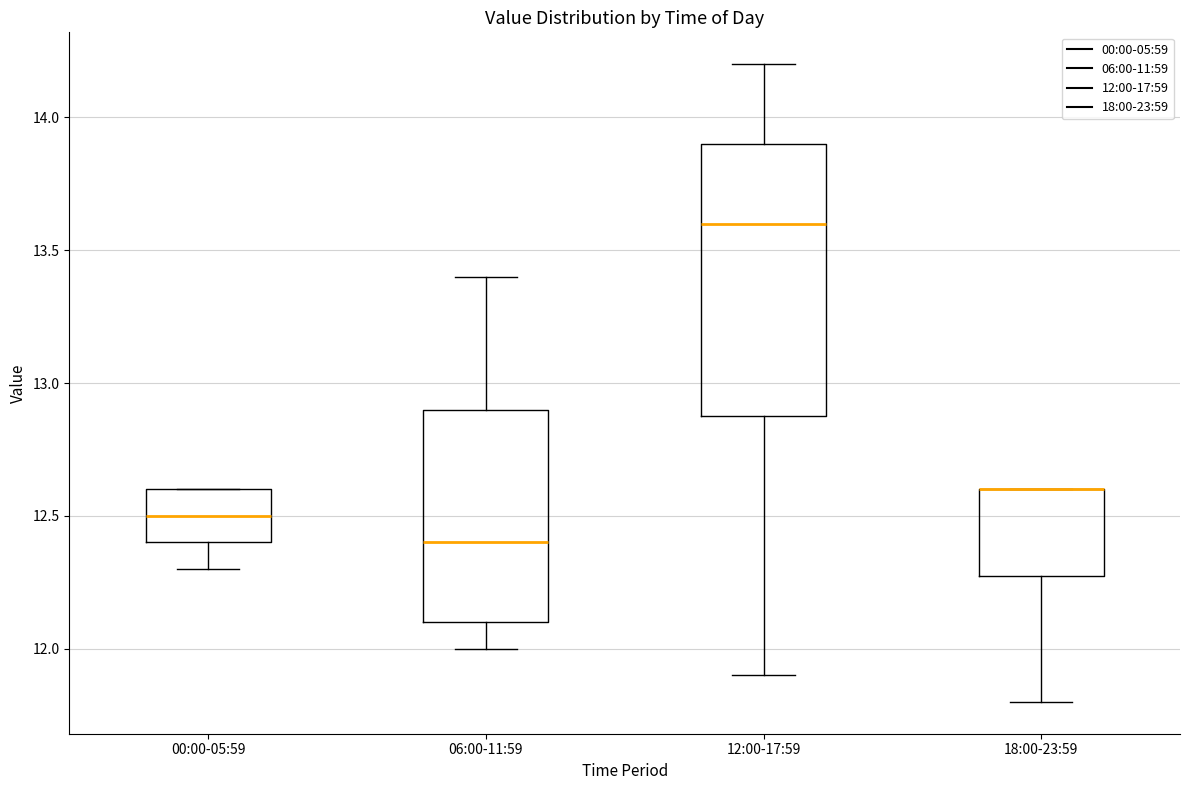

Where does the upper whisker of the box for 06:00-11:59 end on the y-axis? The values are not printed on the chart, so give them approximately, as read against the axis.

13.4